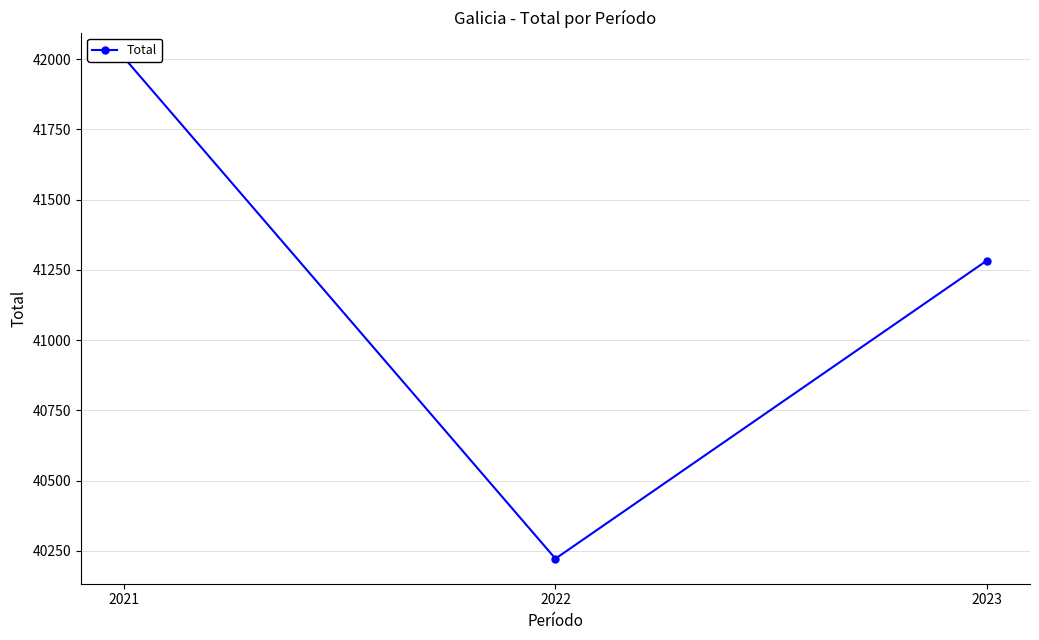

What is the value of the 2nd point from the left?

40222